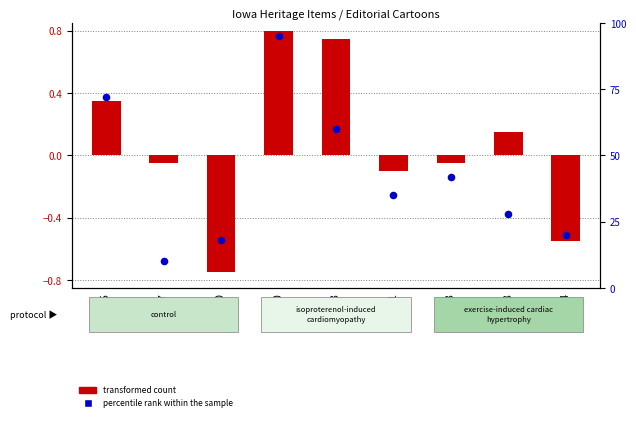

At how many categories does at least one series exceed 80?

1